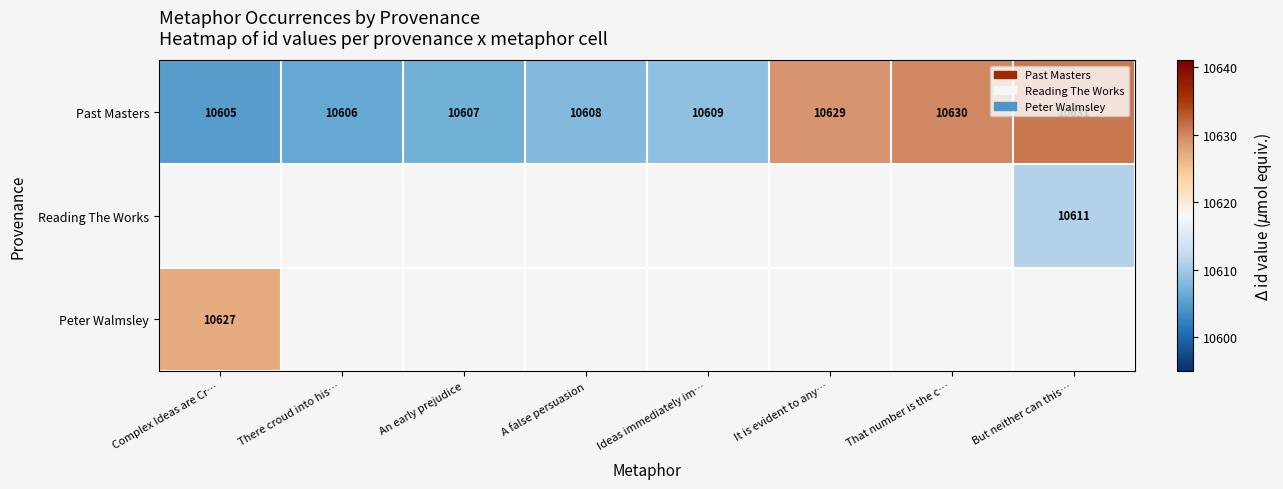

What is the difference between the highest and lowest values at Complex Ideas are Cr…?

22.0